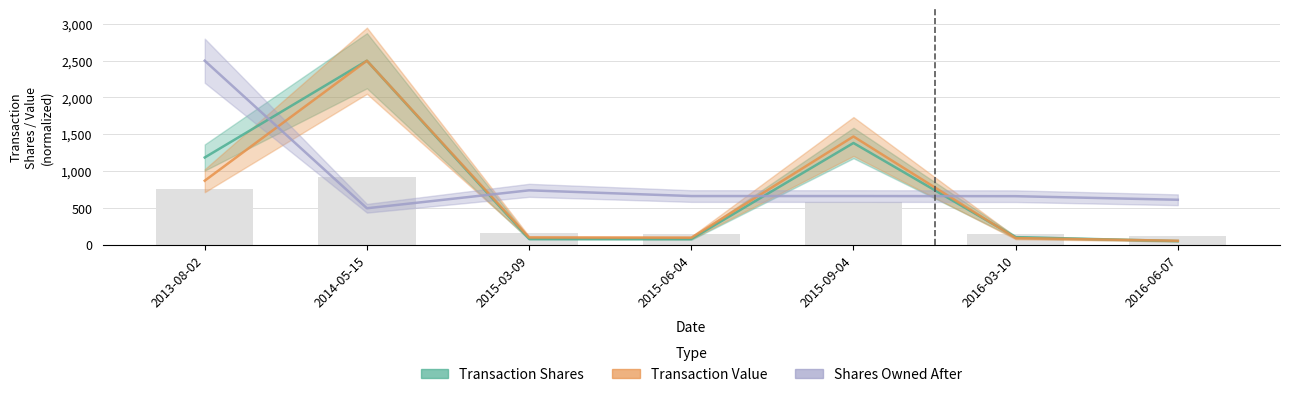

What is the label of the 6th bar from the left?

2016-03-10